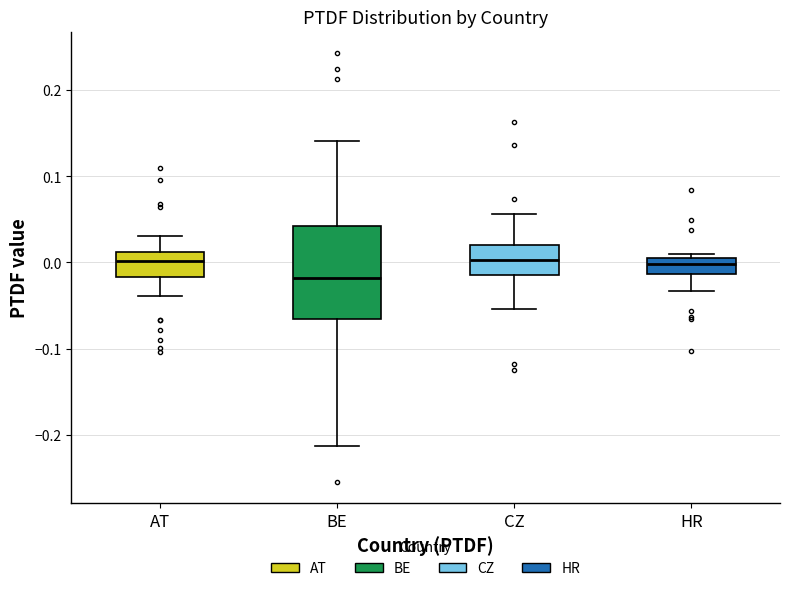

Which box is the tallest, from its lower edge to its upper edge?

BE